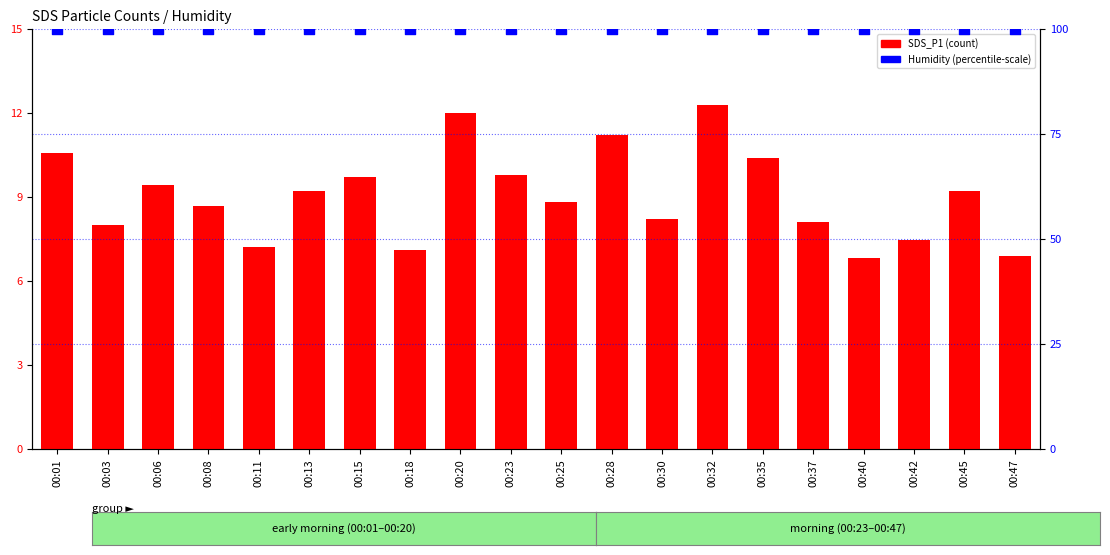

Which series contains the highest Y value?

SDS_P2